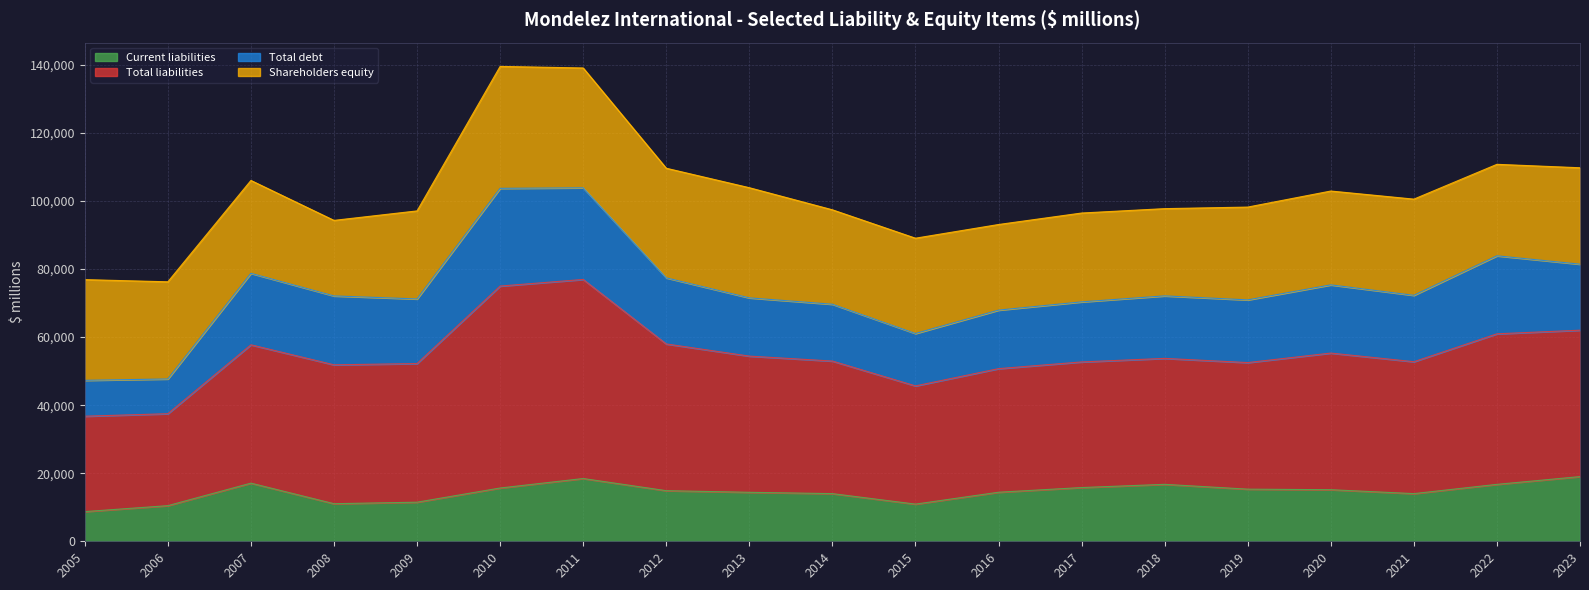

The value of Current liabilities at 2009 is 11491. True or false?

True